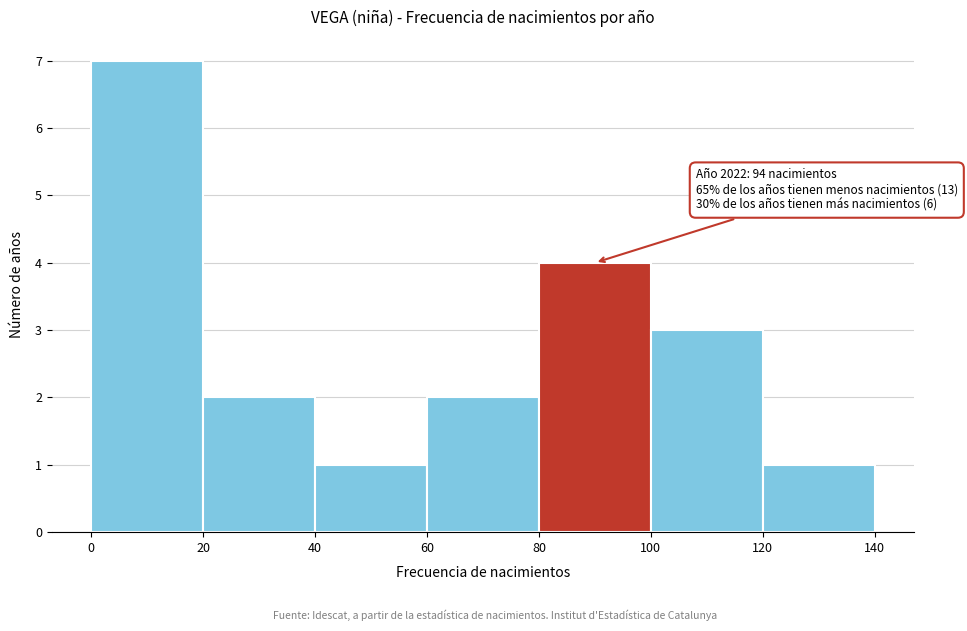

Over which range of the x-axis is the bar tallest?

0 to 20